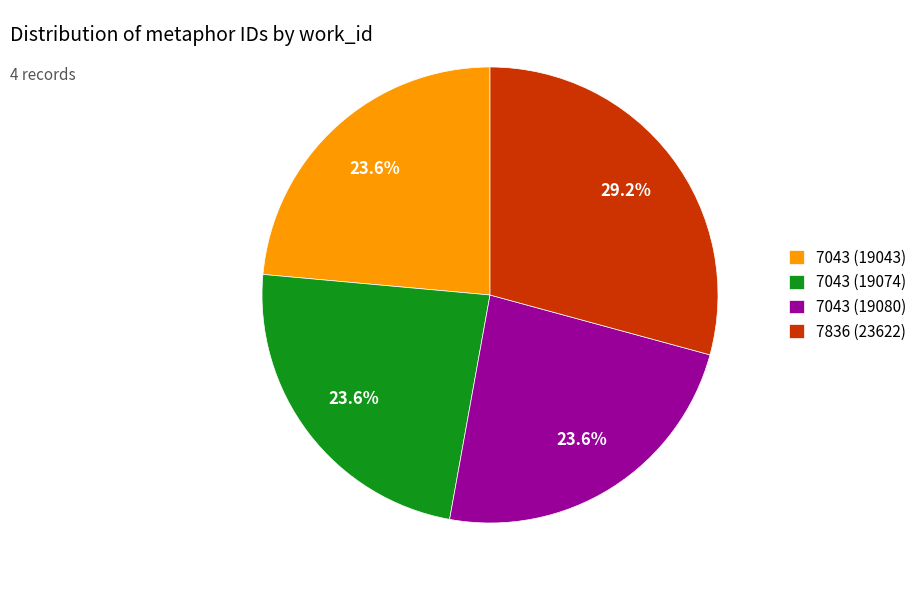

Approximately how many times larger is the value at 7043 (19074) compared to 7043 (19080)?

1.0